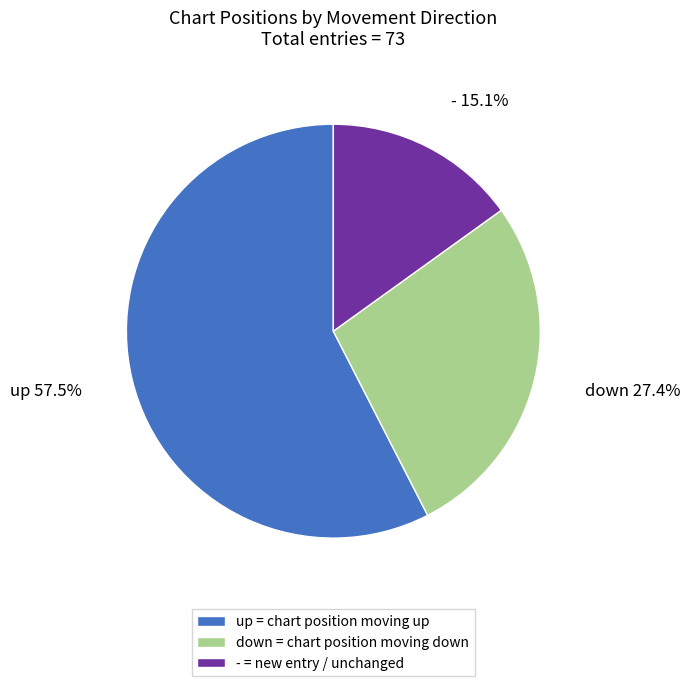

Is it true that up is 52% of the pie?

False